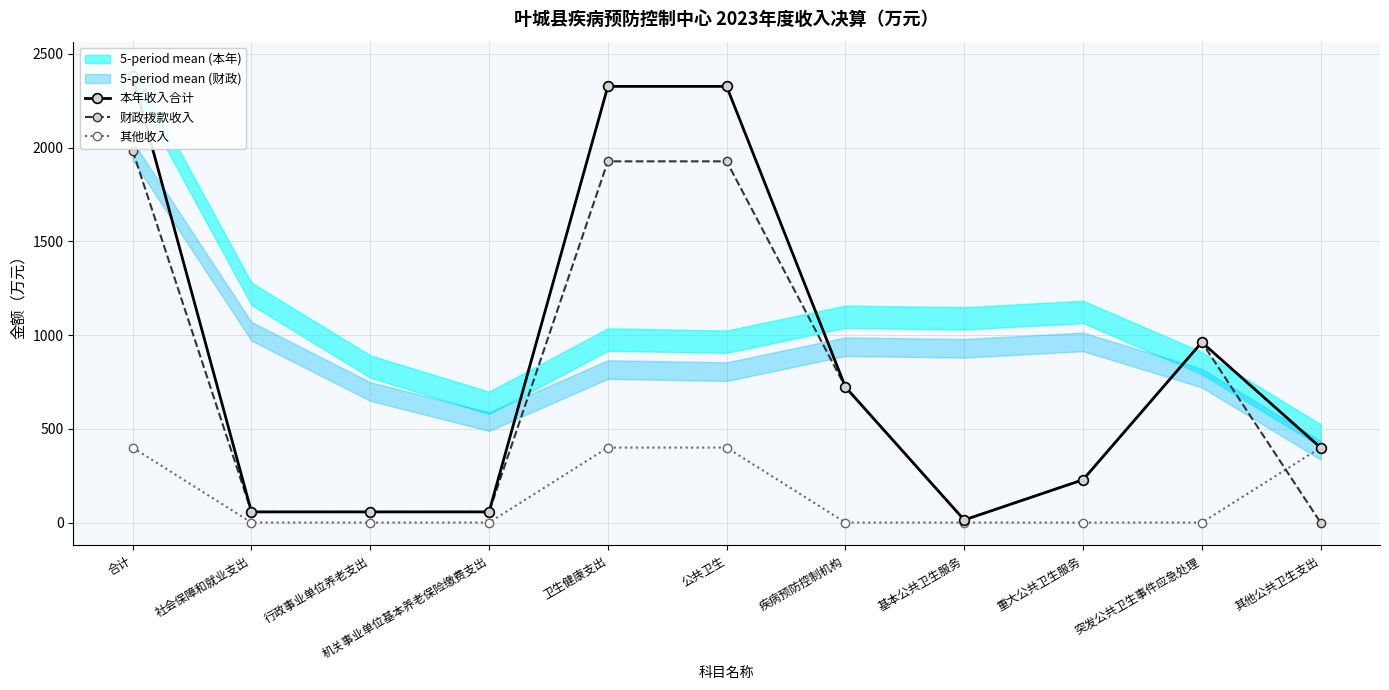

The 其他收入 series shows 259.5 at 其他公共卫生支出. True or false?

False